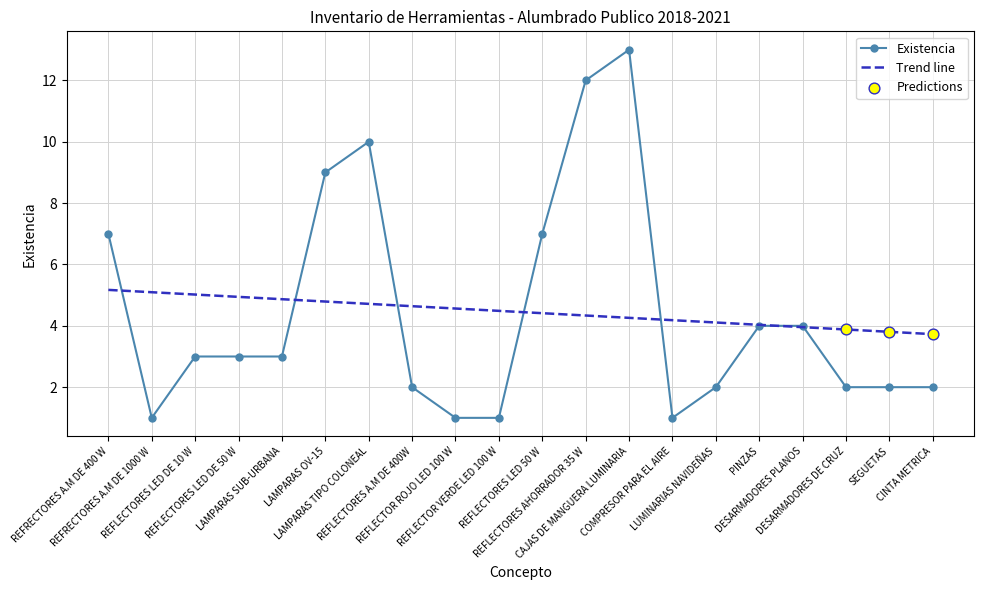

Which series has the largest range (max minus min)?

Existencia